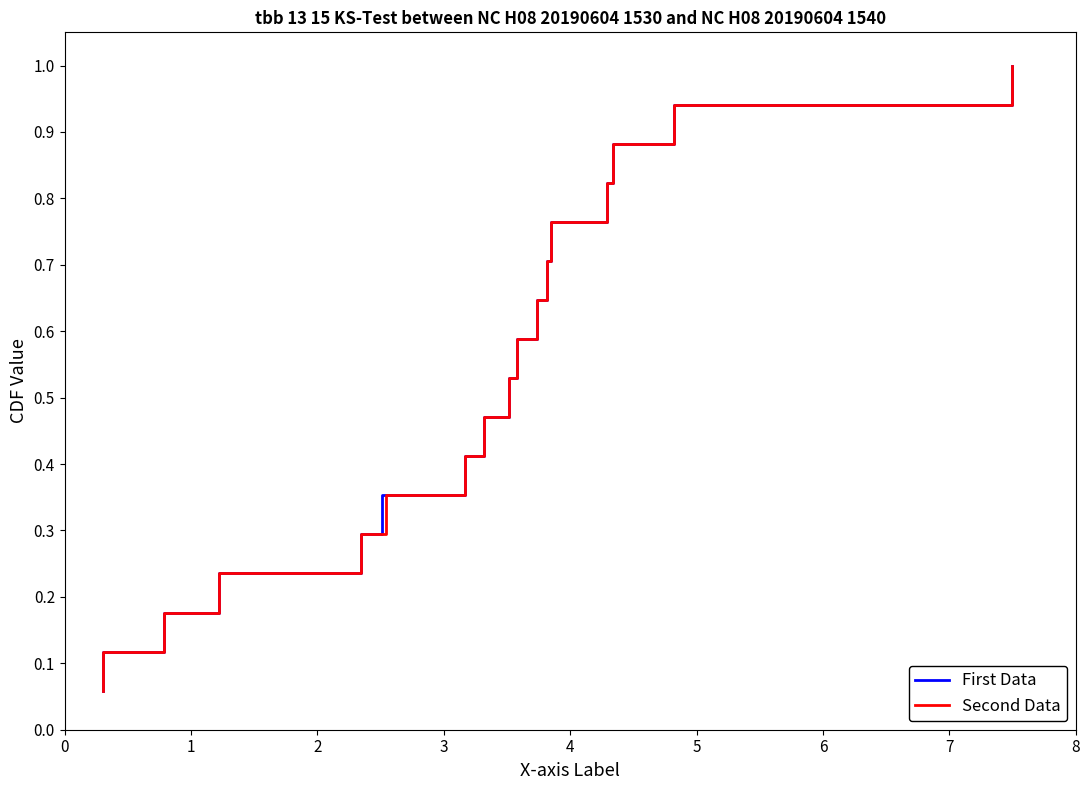

True or false: Second Data and First Data cross at least once.

False